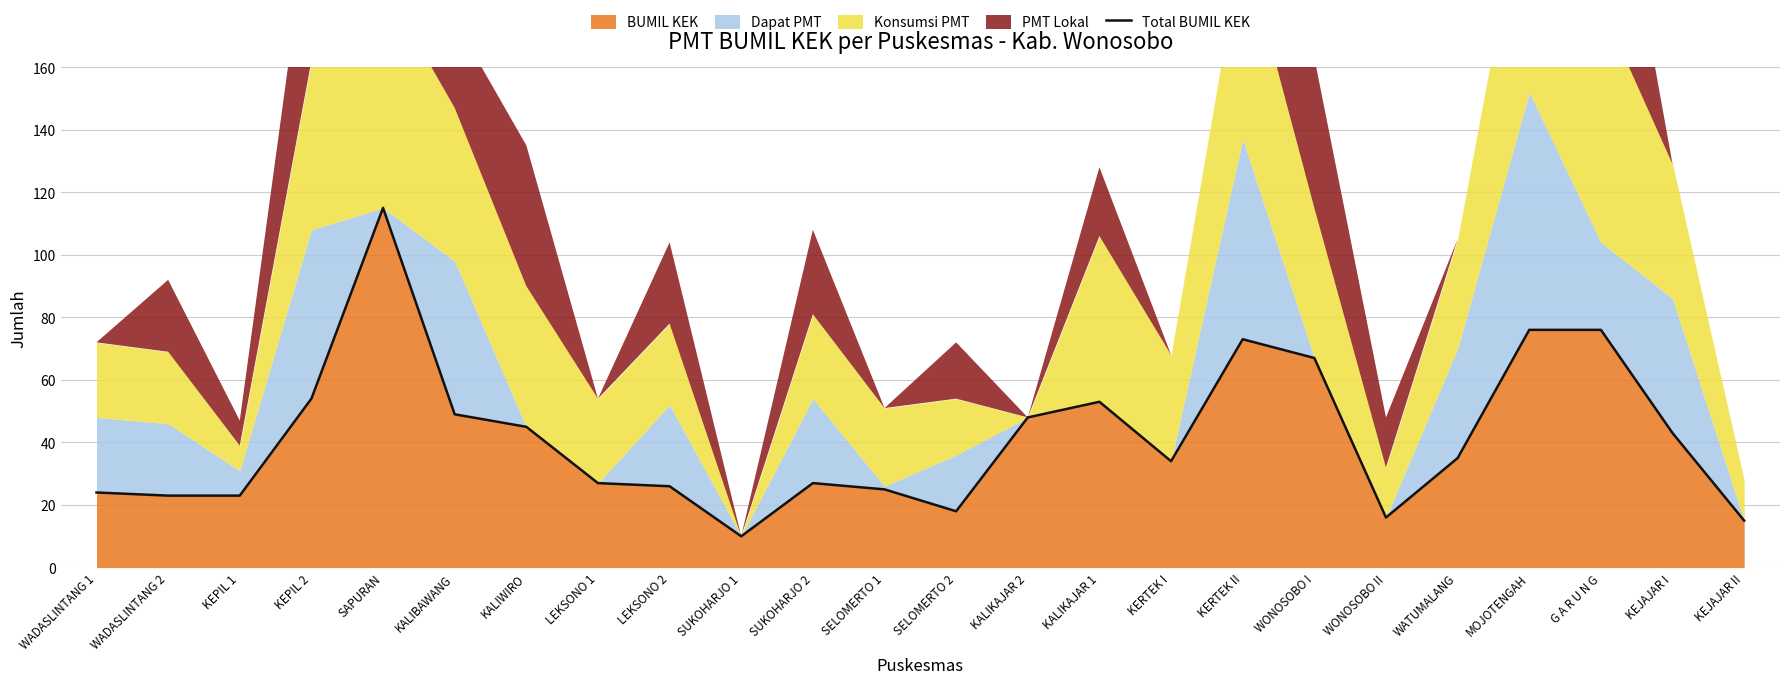

What is the minimum value shown in the chart?

10